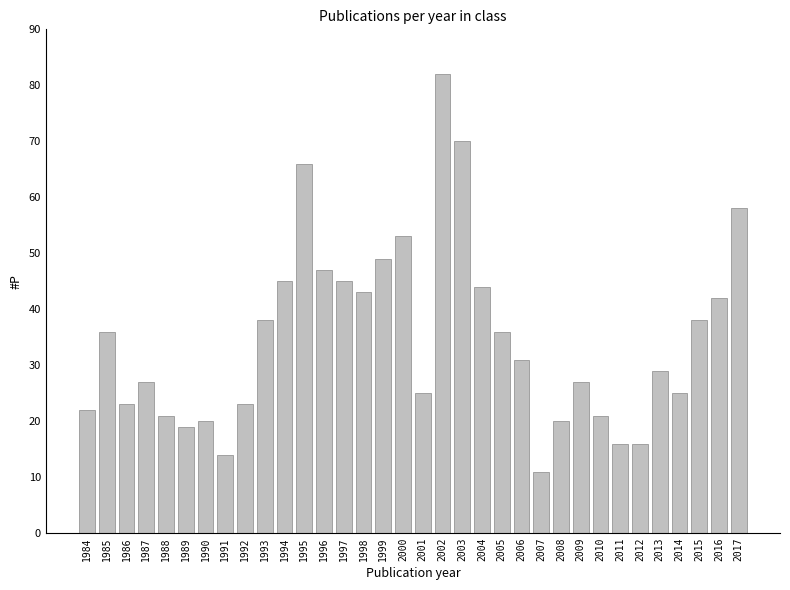

Which category has the lowest value across all series?

2007